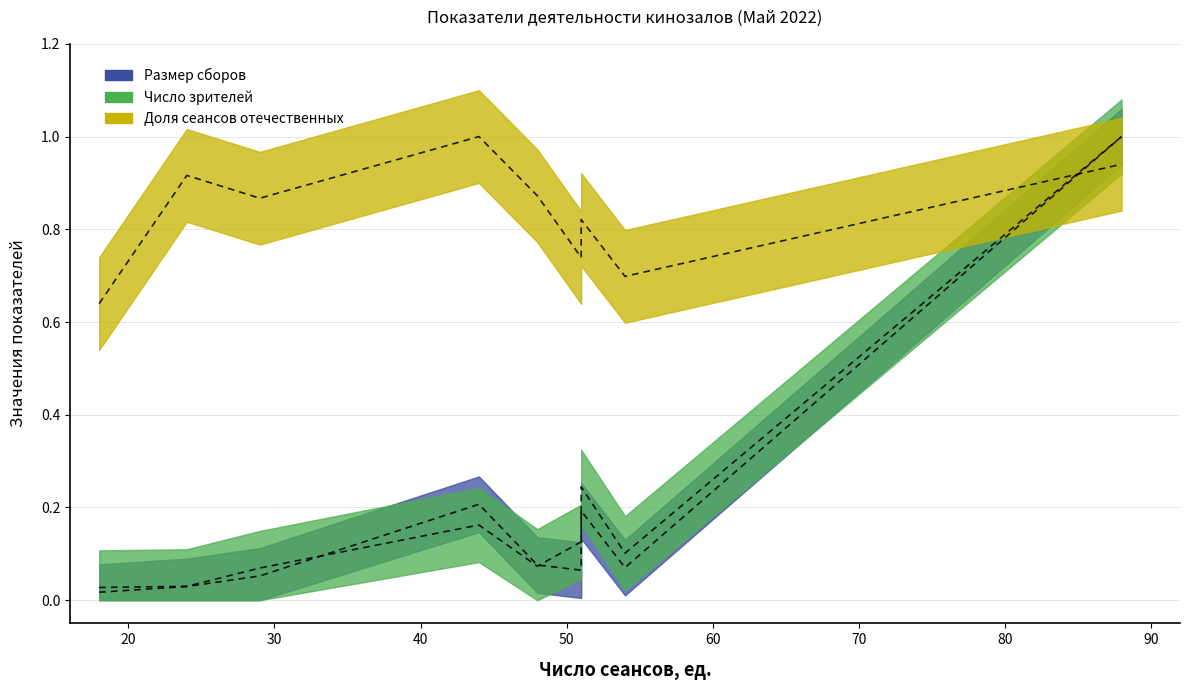

In Размер сборов, how many points are higher than both neighbors (excluding endpoints)?

2